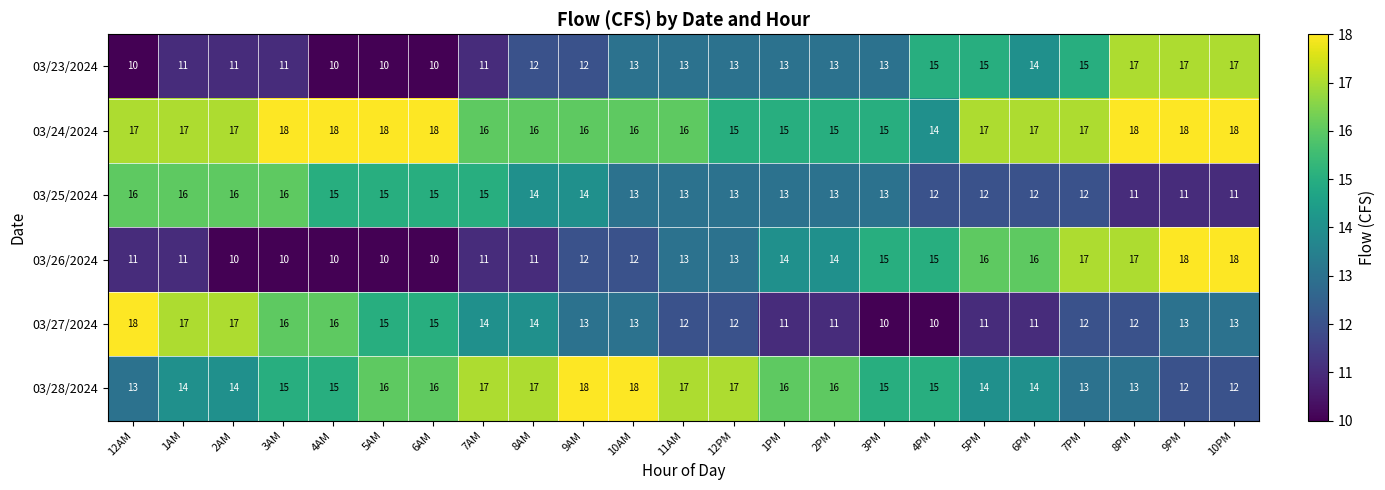

At how many categories does at least one series exceed 11?

23